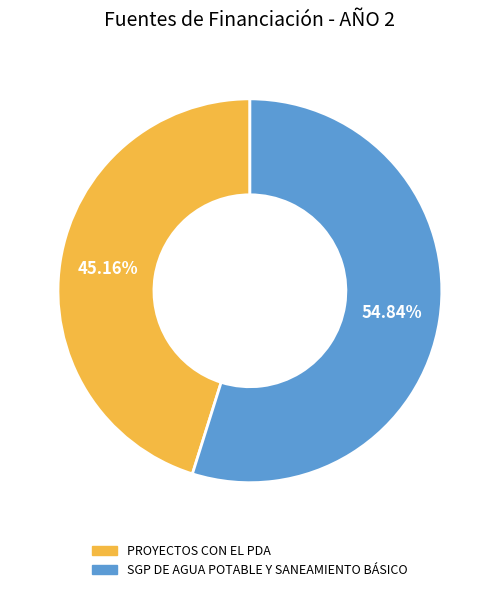

Rank the categories by value from lowest to highest.

PROYECTOS CON EL PDA, SGP DE AGUA POTABLE Y SANEAMIENTO BÁSICO